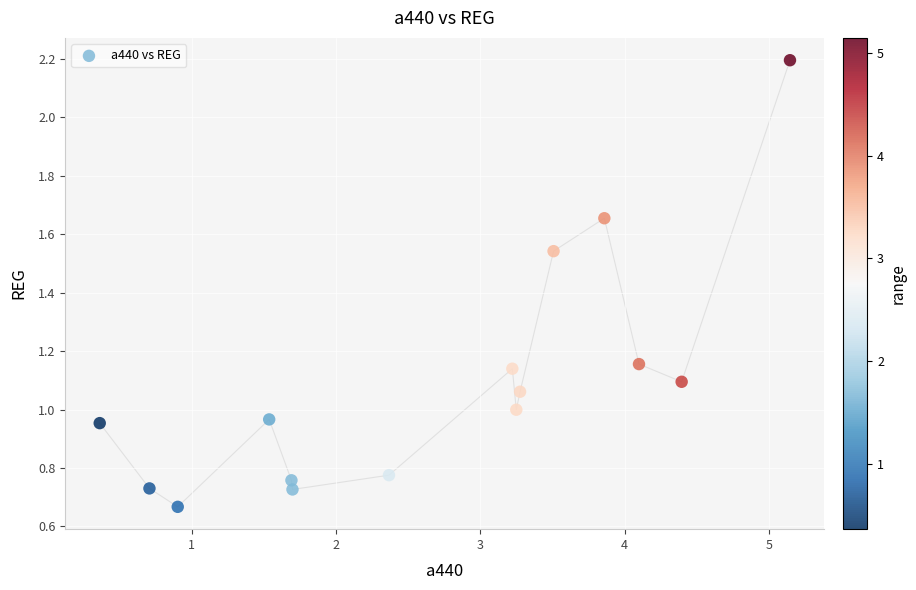

What is the range of X values (max minus min)?

4.8